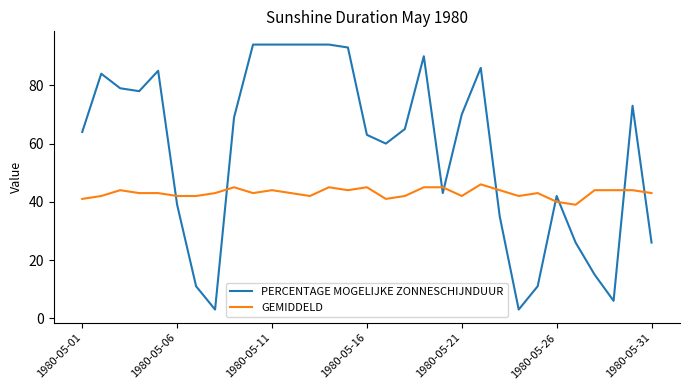

What is the highest value of the GEMIDDELD series?

46